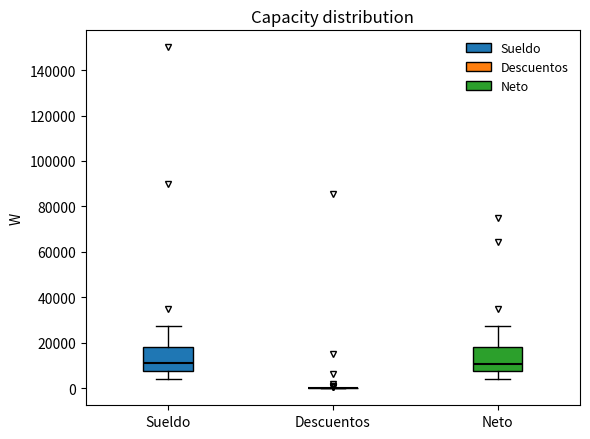

Reading left to right, transcribe this box plot: for each box, give where its median line is, the range the box spans, and where its two whiskers end, as read against the y-axis. The values are not printed on the chart, so give them approximately, as read against the axis.

Sueldo: median 12000, box 8000 to 18000, whiskers 4000 to 28000
Descuentos: box collapsed to a line at 0, whiskers 0 to 0
Neto: median 10000, box 8000 to 18000, whiskers 4000 to 28000